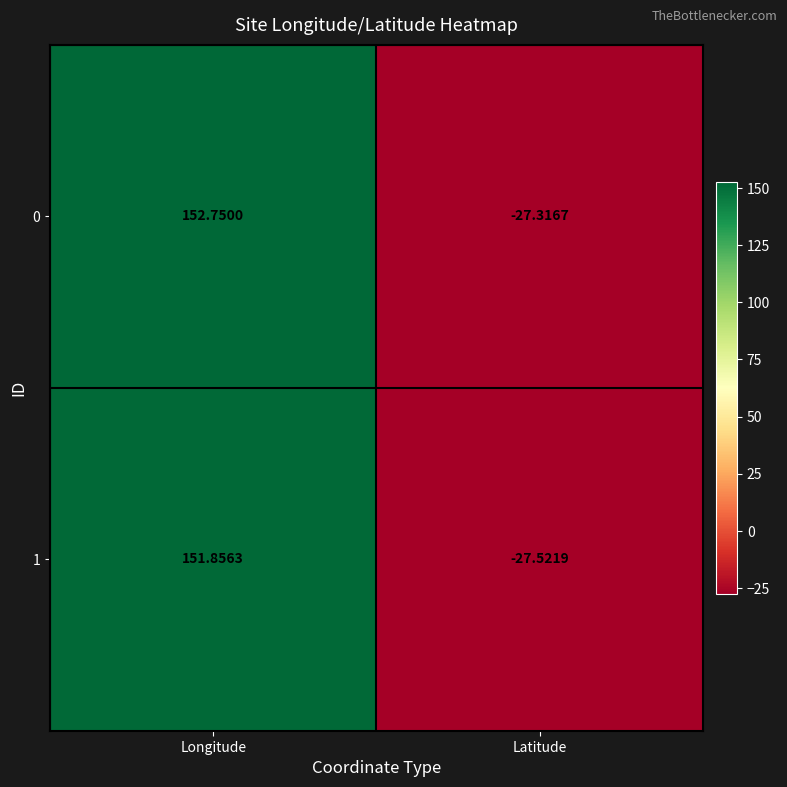

List the labels in order of 1 value, smallest first.

Latitude, Longitude